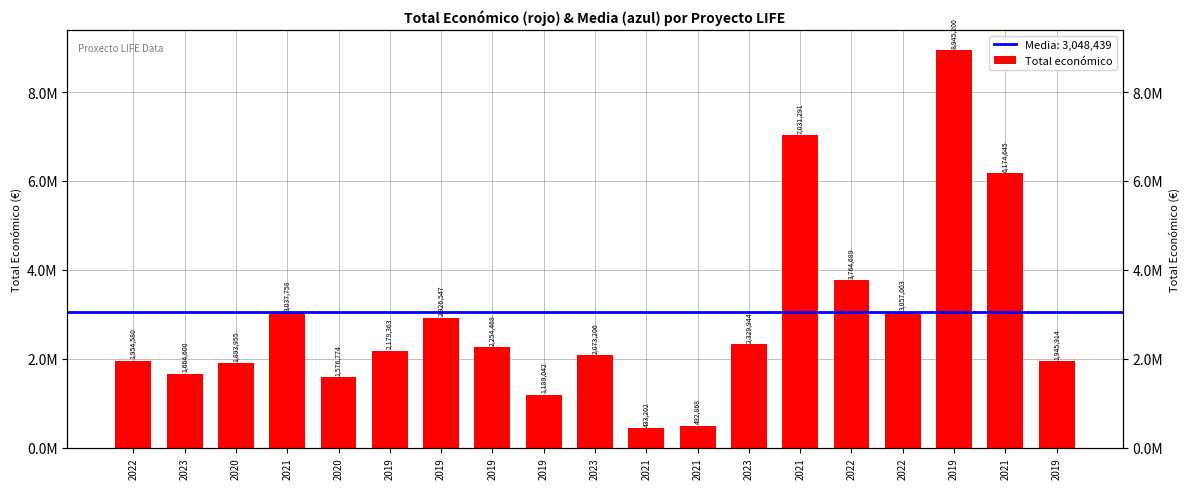

Reading left to right, list all the values displayed in this chart.

1954580	1664600	1893955	3037758	1576774	2179363	2926547	2254468	1189042	2073206	433202	492868	2329944	7031291	3764689	3057003	8945200	6174645	1945914